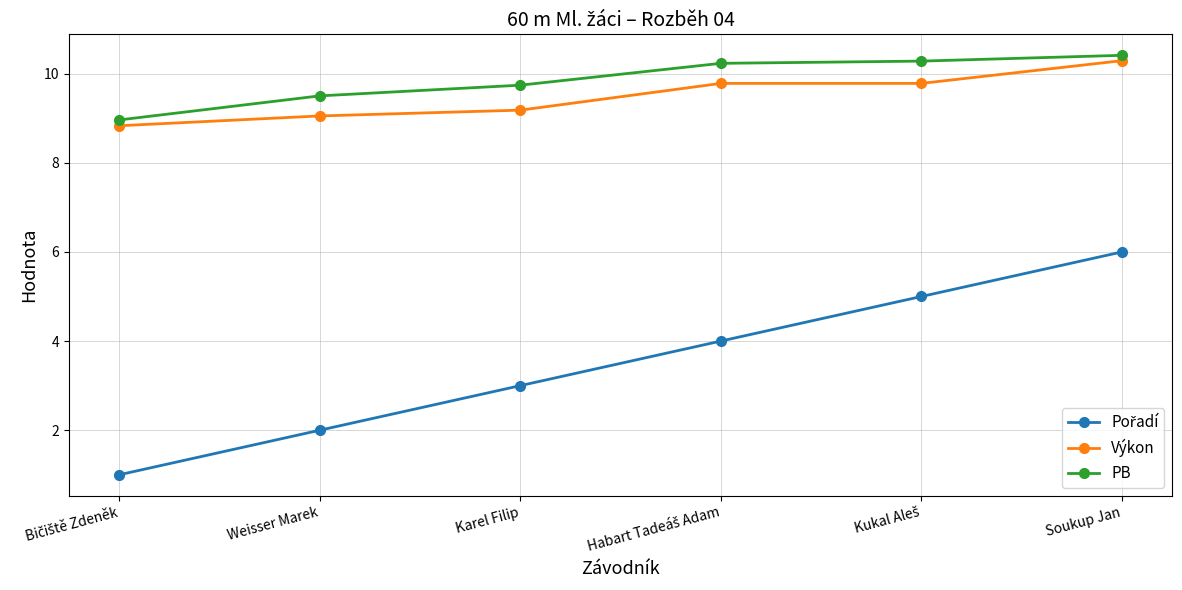

What is the difference between the highest and lowest values at Karel Filip?

6.7